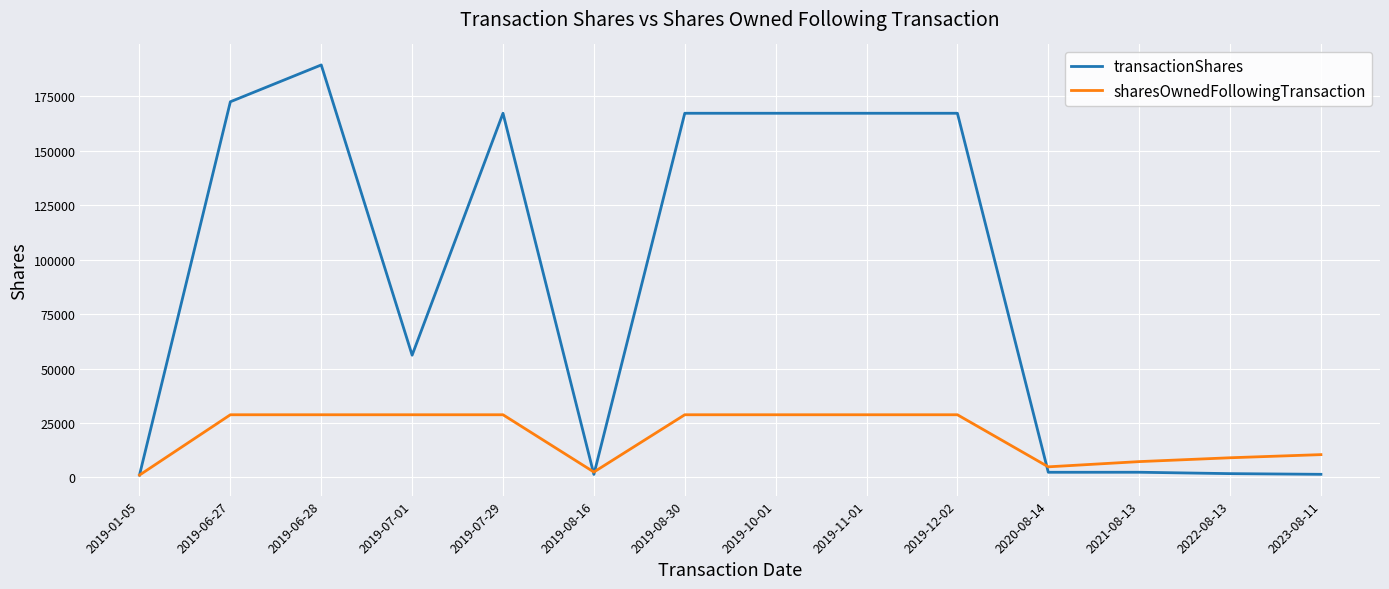

Count the number of data series in this chart.

2